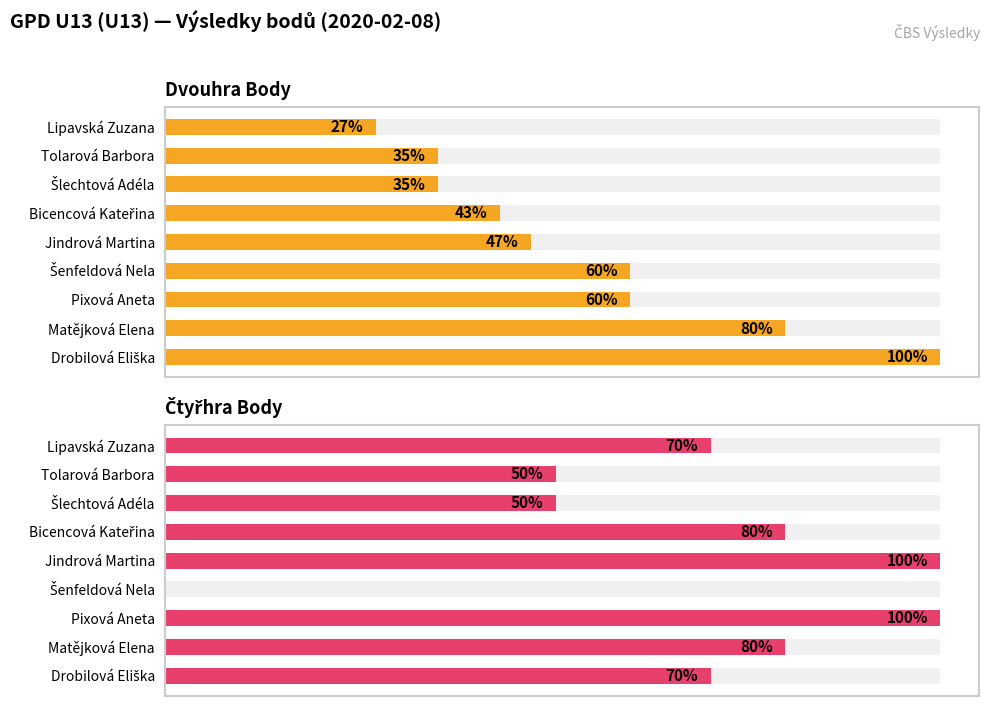

Does the chart contain stacked bars?

No